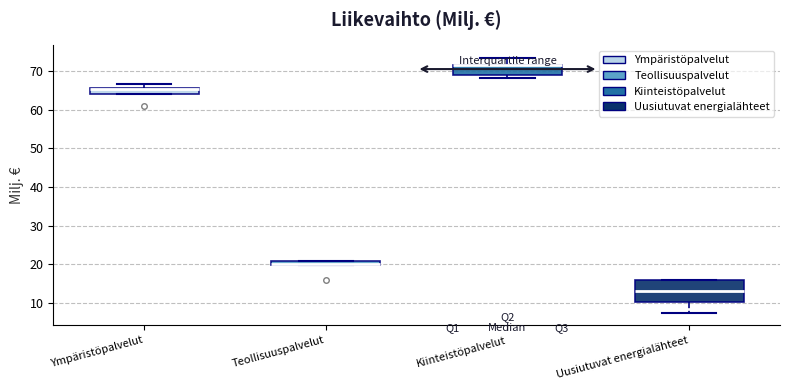

Where does the median line of the box for Uusiutuvat energialähteet sit on the y-axis? The values are not printed on the chart, so give them approximately, as read against the axis.

13